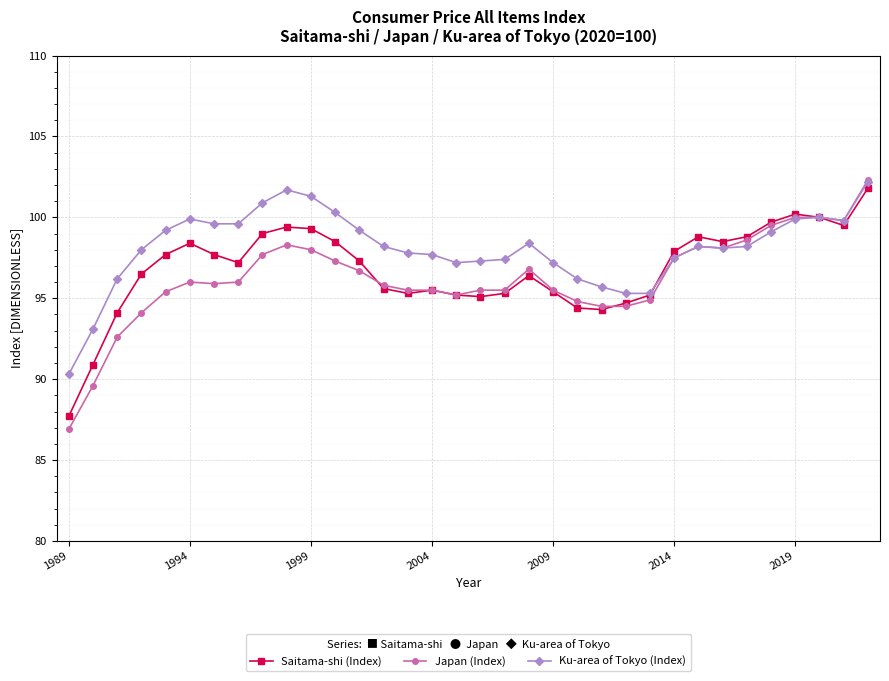

What is the minimum value for Ku-area of Tokyo (Index)?

90.3